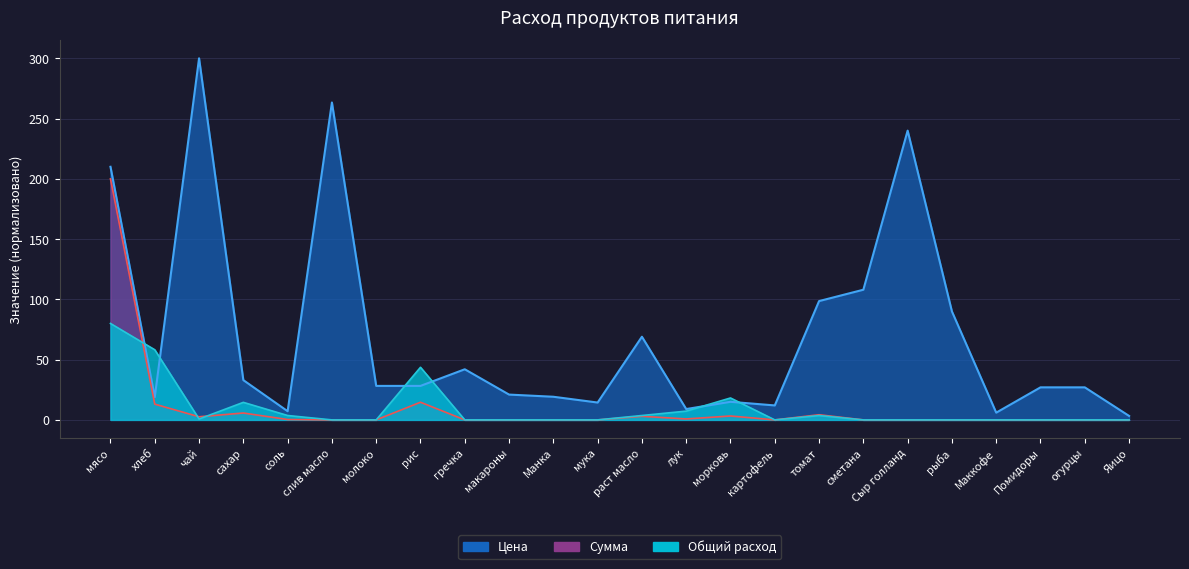

At гречка, list the series in order from largest to smallest.

Цена, Сумма, Общий расход